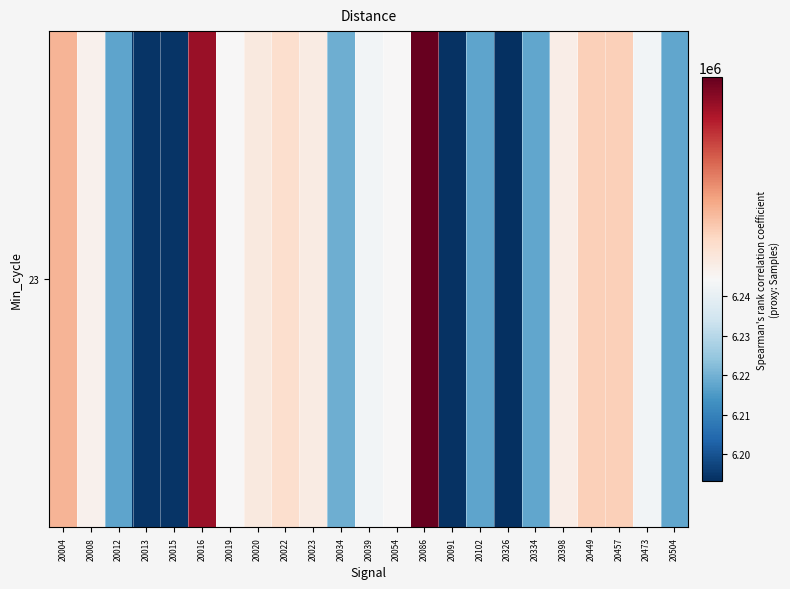

At which label does the data first exceed 6244232?

20004